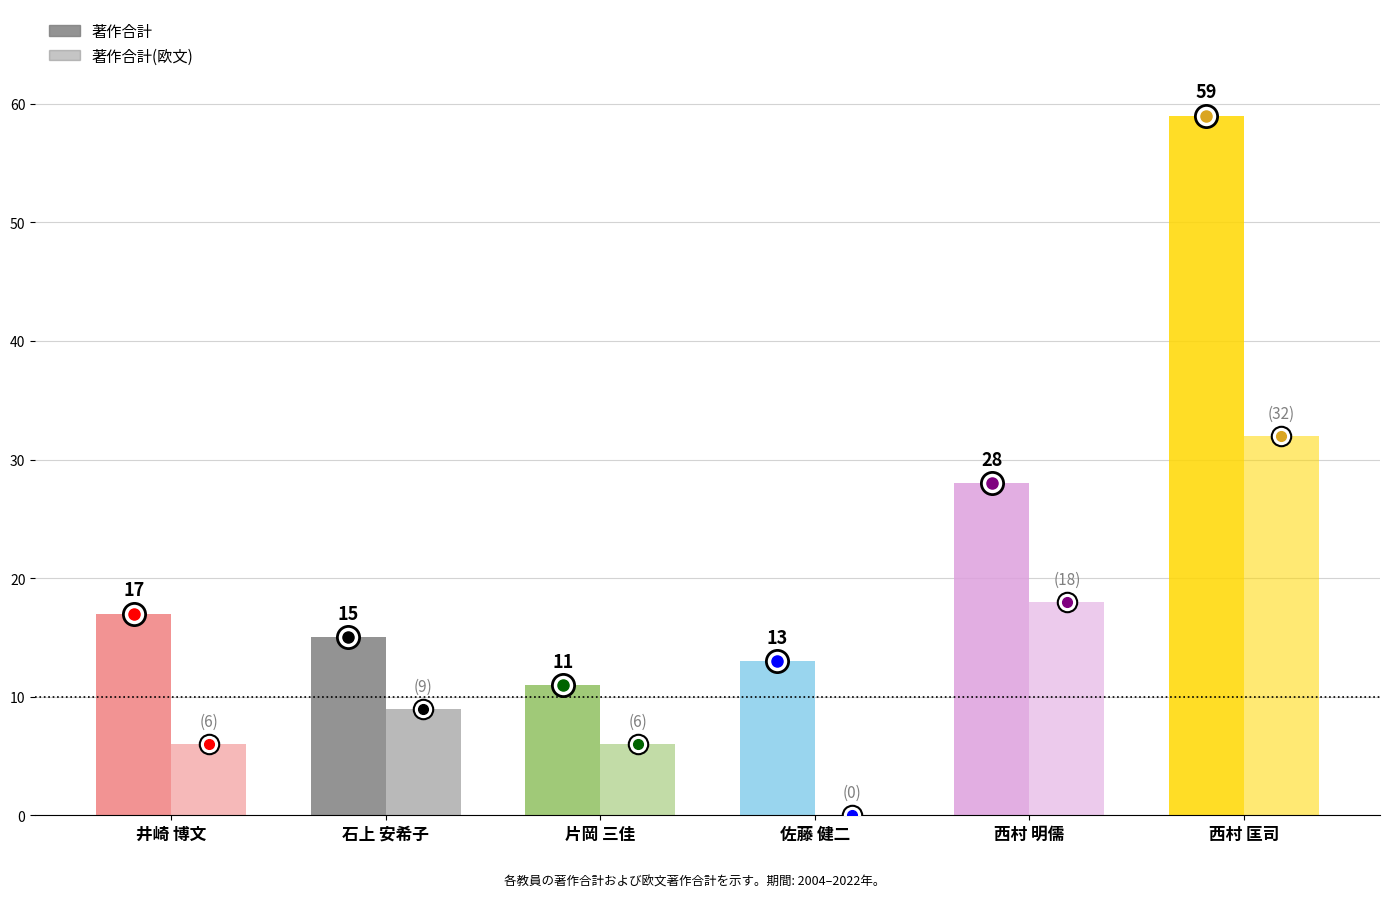

At which label is 著作合計 closest to 35?

西村 明儒